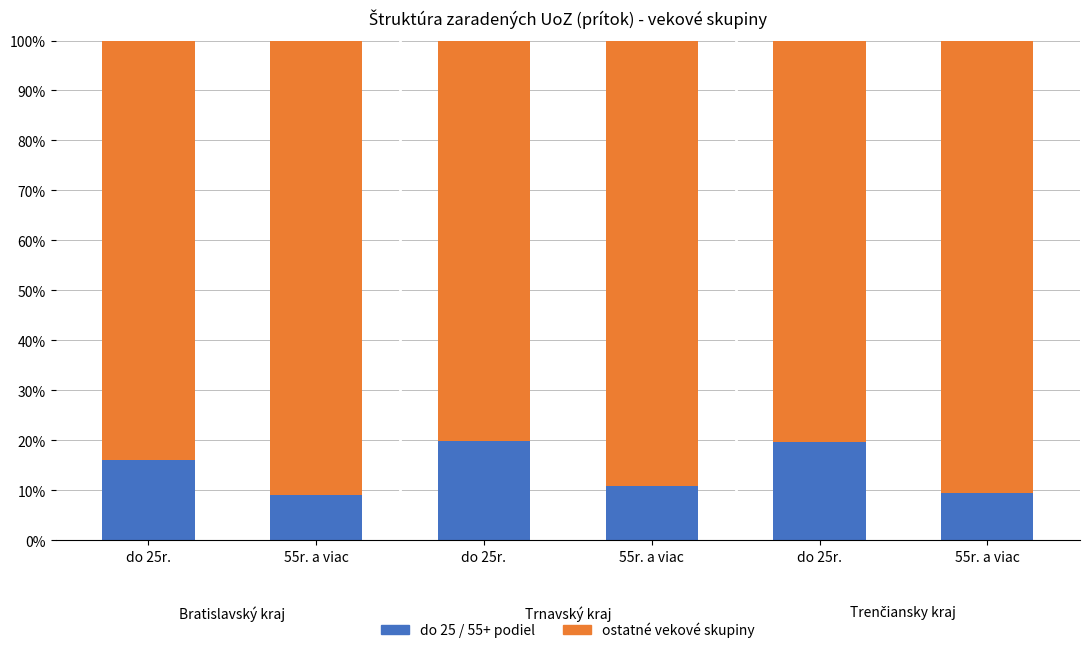

Are the bars horizontal?

No